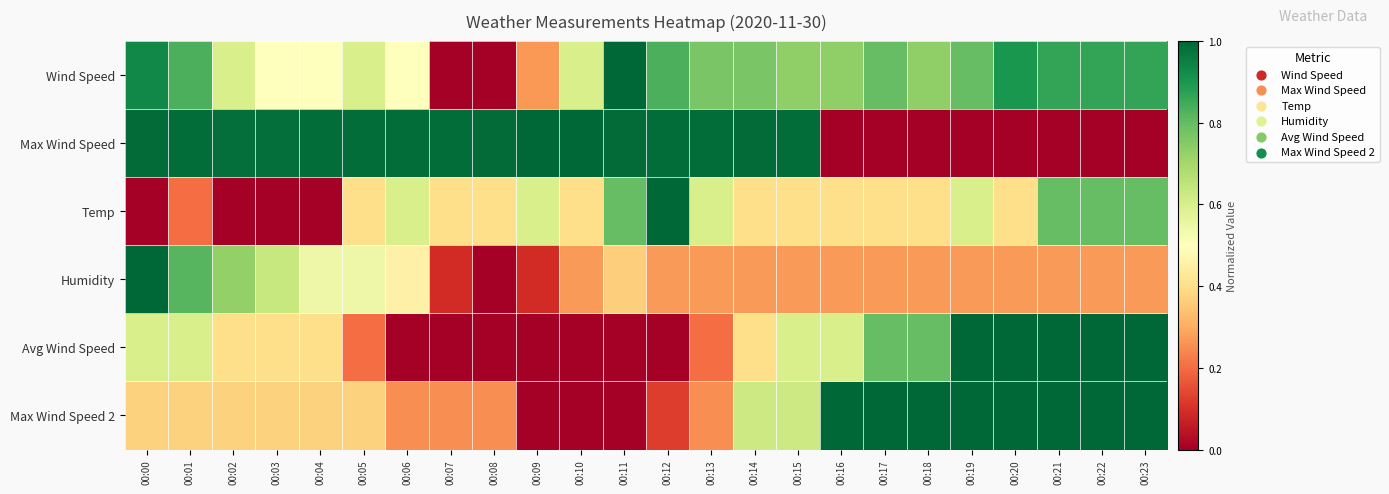

Reading left to right, list all the values displayed in this chart.

Wind Speed: 00:00=0.9	00:01=0.8	00:02=0.6	00:03=0.5	00:04=0.5	00:05=0.6	00:06=0.5	00:07=0.0	00:08=0.0	00:09=0.3	00:10=0.6	00:11=1.0	00:12=0.8	00:13=0.8	00:14=0.8	00:15=0.7	00:16=0.7	00:17=0.8	00:18=0.7	00:19=0.8	00:20=0.9	00:21=0.9	00:22=0.9	00:23=0.9
Max Wind Speed: 00:00=1.0	00:01=1.0	00:02=1.0	00:03=1.0	00:04=1.0	00:05=1.0	00:06=1.0	00:07=1.0	00:08=1.0	00:09=1.0	00:10=1.0	00:11=1.0	00:12=1.0	00:13=1.0	00:14=1.0	00:15=1.0	00:16=0.0	00:17=0.0	00:18=0.0	00:19=0.0	00:20=0.0	00:21=0.0	00:22=0.0	00:23=0.0
Temp: 00:00=0.0	00:01=0.2	00:02=0.0	00:03=0.0	00:04=0.0	00:05=0.4	00:06=0.6	00:07=0.4	00:08=0.4	00:09=0.6	00:10=0.4	00:11=0.8	00:12=1.0	00:13=0.6	00:14=0.4	00:15=0.4	00:16=0.4	00:17=0.4	00:18=0.4	00:19=0.6	00:20=0.4	00:21=0.8	00:22=0.8	00:23=0.8
Humidity: 00:00=1.0	00:01=0.8	00:02=0.7	00:03=0.6	00:04=0.5	00:05=0.5	00:06=0.5	00:07=0.1	00:08=0.0	00:09=0.1	00:10=0.3	00:11=0.4	00:12=0.3	00:13=0.3	00:14=0.3	00:15=0.3	00:16=0.3	00:17=0.3	00:18=0.3	00:19=0.3	00:20=0.3	00:21=0.3	00:22=0.3	00:23=0.3
Avg Wind Speed: 00:00=0.6	00:01=0.6	00:02=0.4	00:03=0.4	00:04=0.4	00:05=0.2	00:06=0.0	00:07=0.0	00:08=0.0	00:09=0.0	00:10=0.0	00:11=0.0	00:12=0.0	00:13=0.2	00:14=0.4	00:15=0.6	00:16=0.6	00:17=0.8	00:18=0.8	00:19=1.0	00:20=1.0	00:21=1.0	00:22=1.0	00:23=1.0
Max Wind Speed 2: 00:00=0.4	00:01=0.4	00:02=0.4	00:03=0.4	00:04=0.4	00:05=0.4	00:06=0.3	00:07=0.3	00:08=0.3	00:09=0.0	00:10=0.0	00:11=0.0	00:12=0.1	00:13=0.3	00:14=0.6	00:15=0.6	00:16=1.0	00:17=1.0	00:18=1.0	00:19=1.0	00:20=1.0	00:21=1.0	00:22=1.0	00:23=1.0